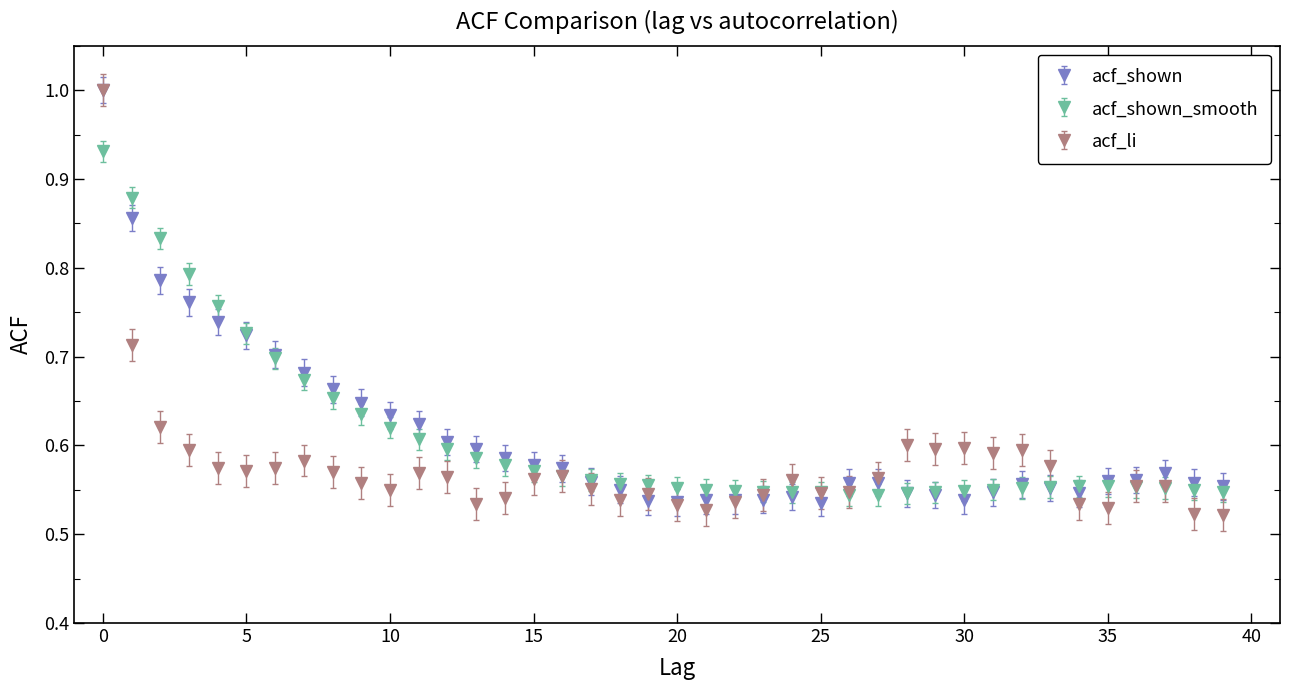

How many lines are shown in the chart?

3